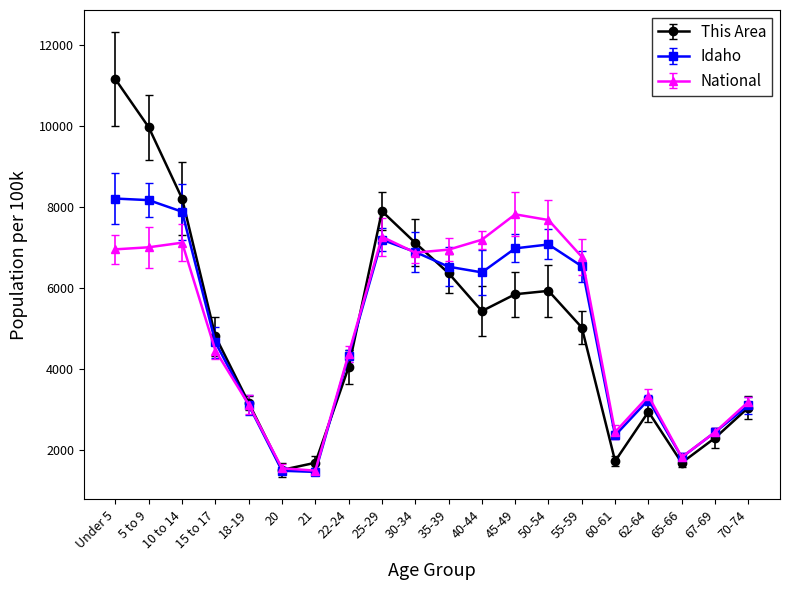

The value of National at Under 5 is 6961.4. True or false?

True